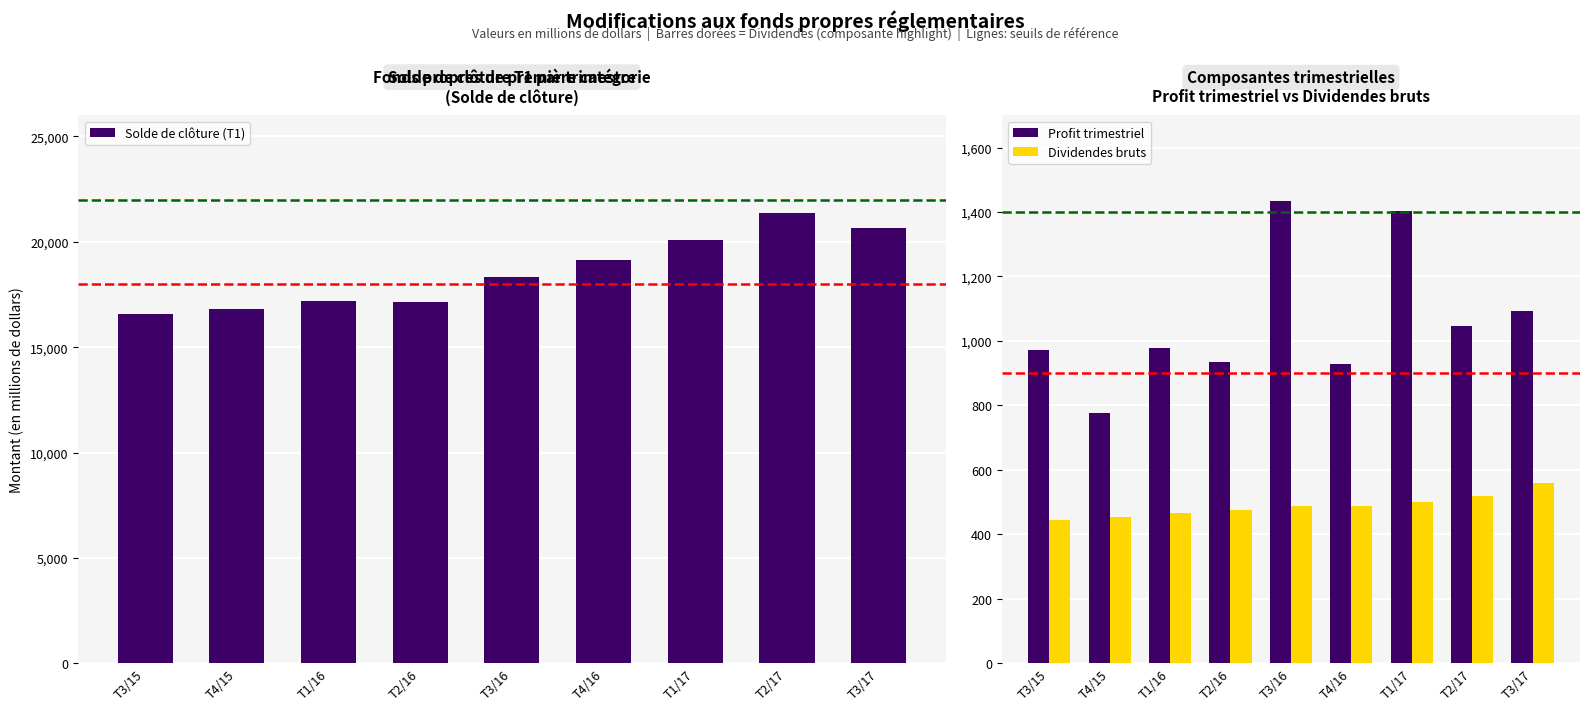

Reading left to right, transcribe all the data shown in this chart.

Solde de clôture (T1): 16588	16829	17197	17165	18345	19148	20093	21356	20664
Profit trimestriel: 973	776	977	936	1435	927	1402	1045	1093
Dividendes bruts: 444	454	466	476	487	488	502	518	560